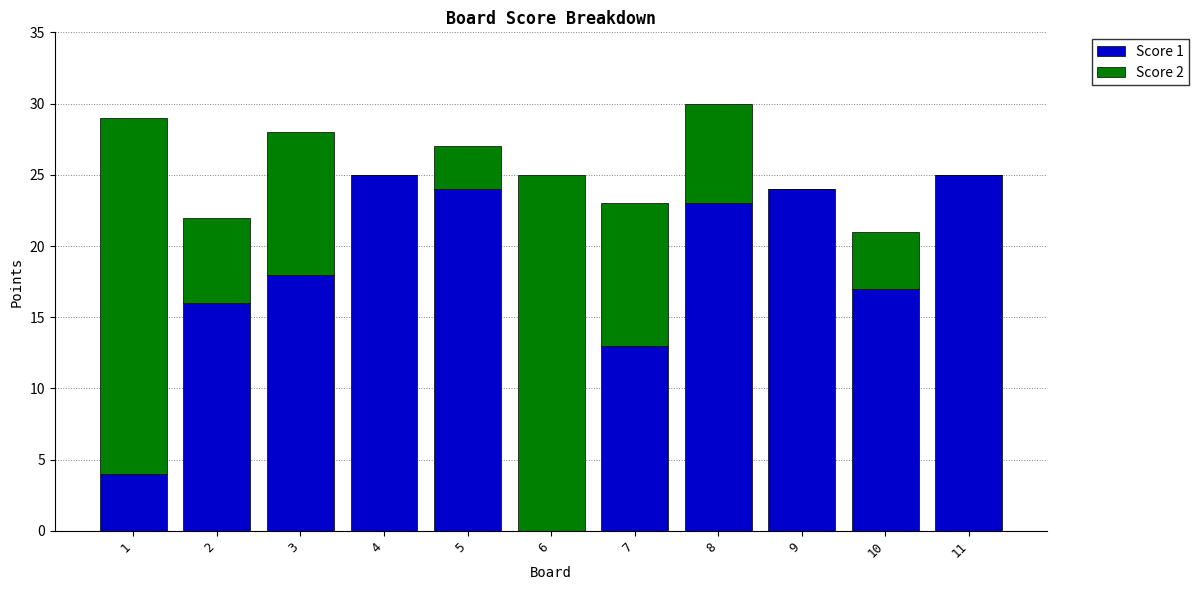

Are the bars horizontal?

No